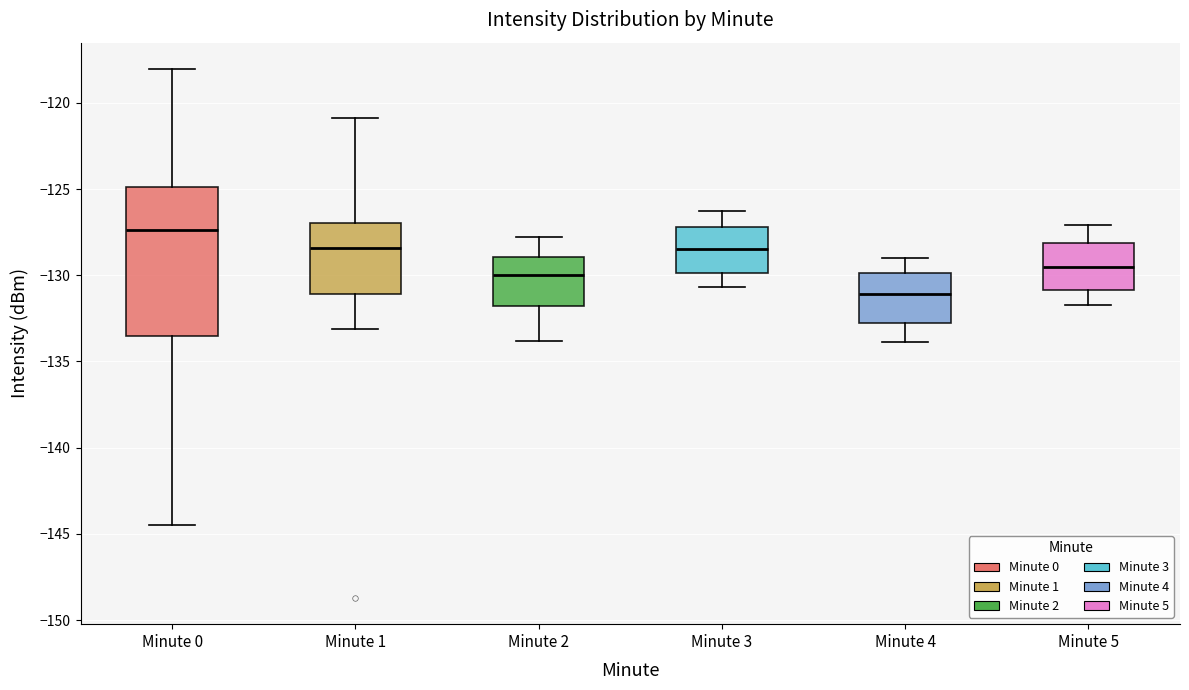

Reading left to right, read every box against the y-axis: the position of its median line, the range the box covers, and the ends of its whiskers. The values are not printed on the chart, so give them approximately, as read against the axis.

Minute 0: median -127.5, box -133.5 to -125.0, whiskers -144.5 to -118.0
Minute 1: median -128.5, box -131.0 to -127.0, whiskers -133.0 to -121.0
Minute 2: median -130.0, box -132.0 to -129.0, whiskers -134.0 to -128.0
Minute 3: median -128.5, box -130.0 to -127.0, whiskers -130.5 to -126.5
Minute 4: median -131.0, box -133.0 to -130.0, whiskers -134.0 to -129.0
Minute 5: median -129.5, box -131.0 to -128.0, whiskers -131.5 to -127.0